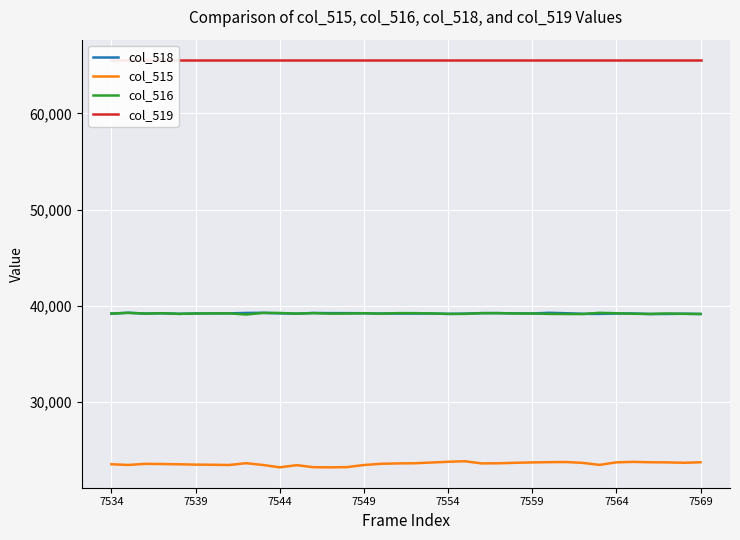

Which series has the largest total across all categories?

col_519